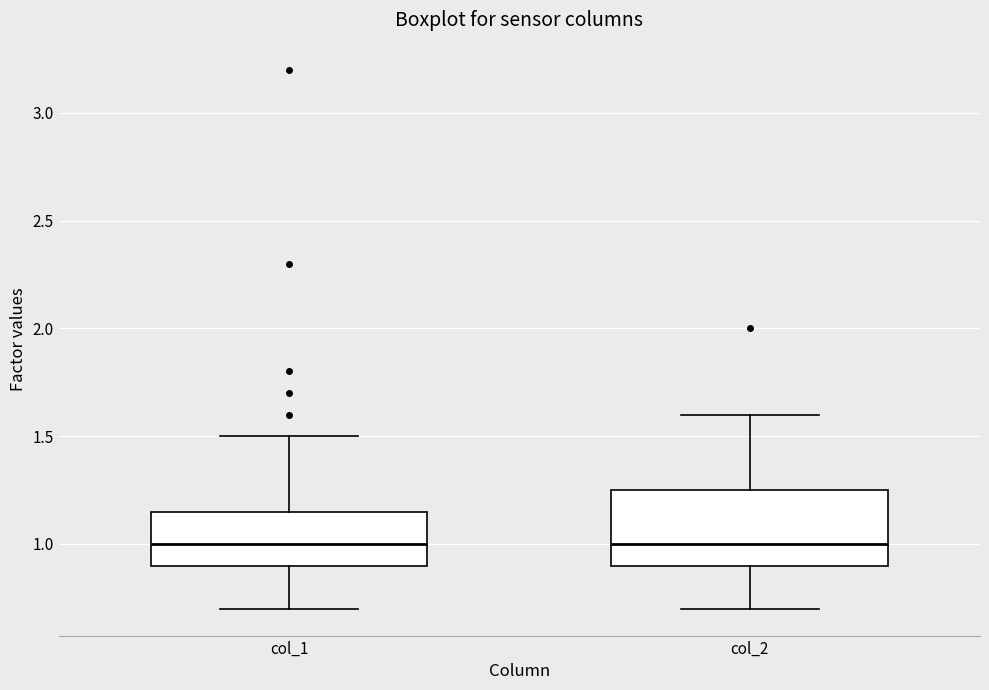

Which box is the tallest, from its lower edge to its upper edge?

col_2